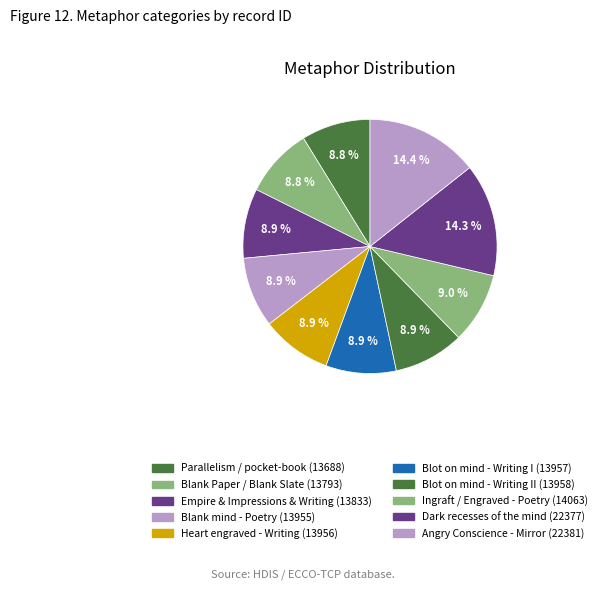

To the nearest percent, what is the difference between the largest and smallest slice percentages?

6%